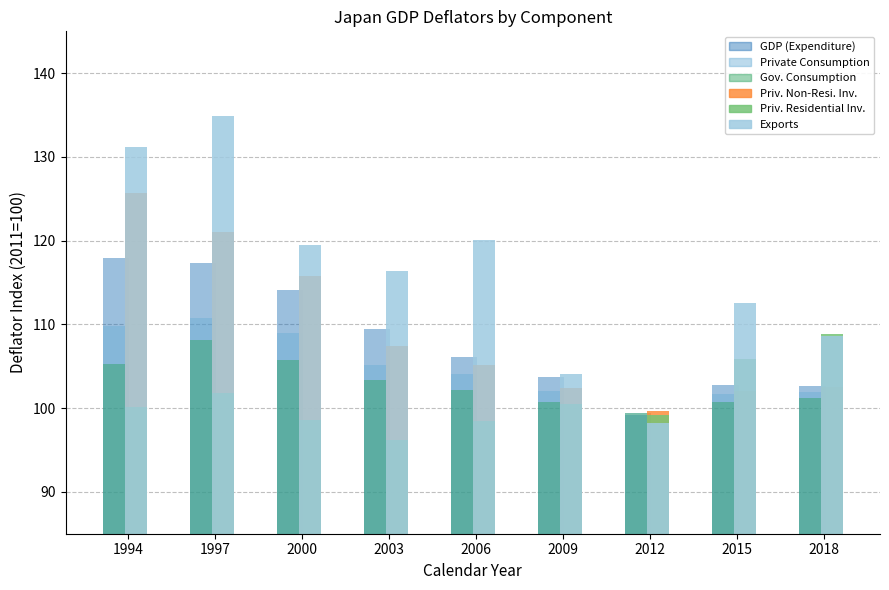

The Gov. Consumption series shows 108.1 at 1997. True or false?

True